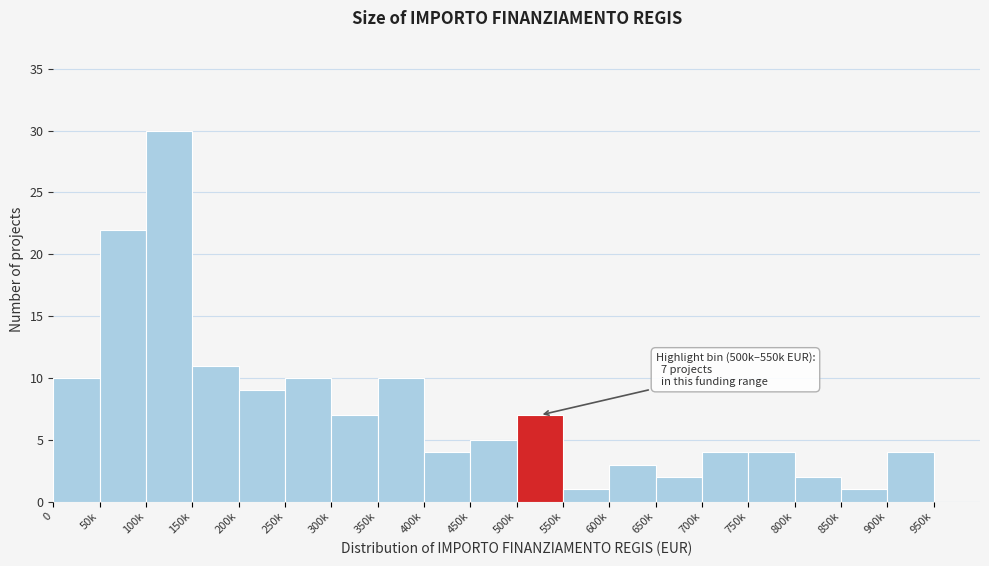

What is the maximum value shown in the chart?

30